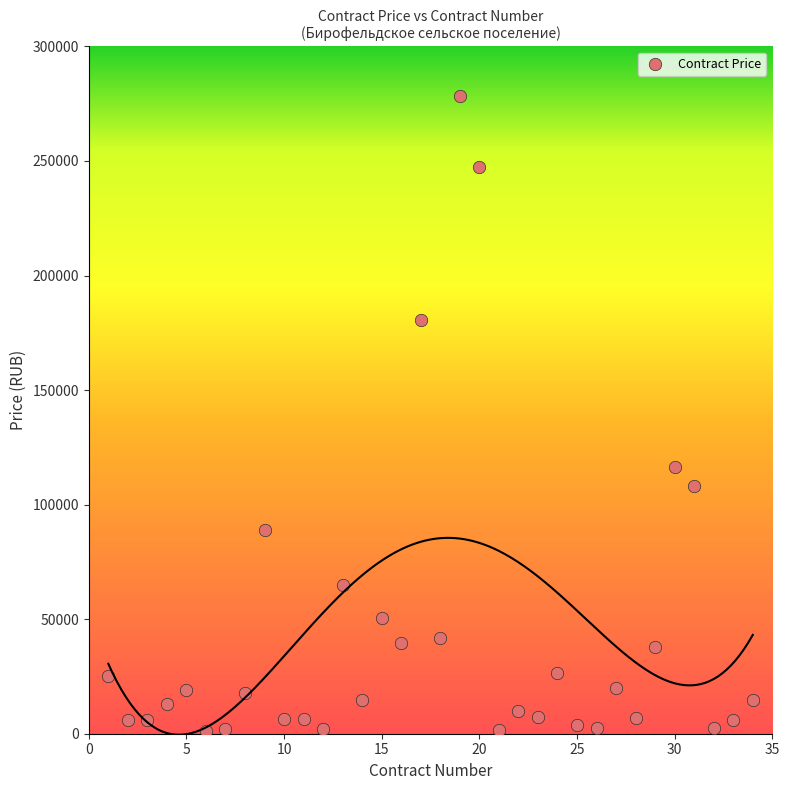

What is the range of Y values (max minus min)?

277466.9